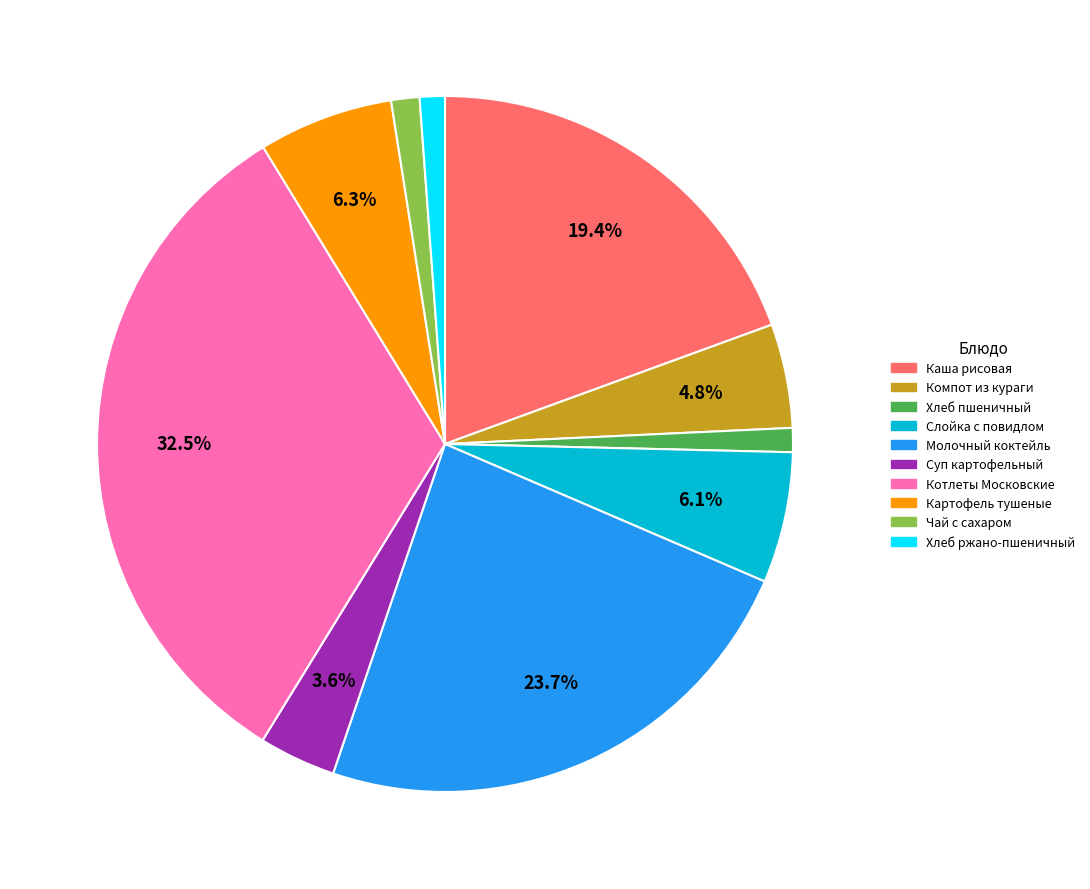

Does any single category account for the majority?

No